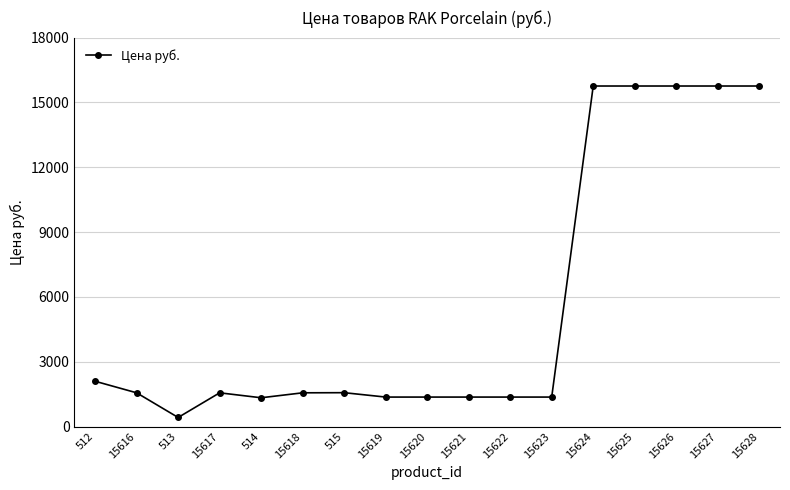

Approximately how many times larger is the value at 15626 compared to 512?

7.5